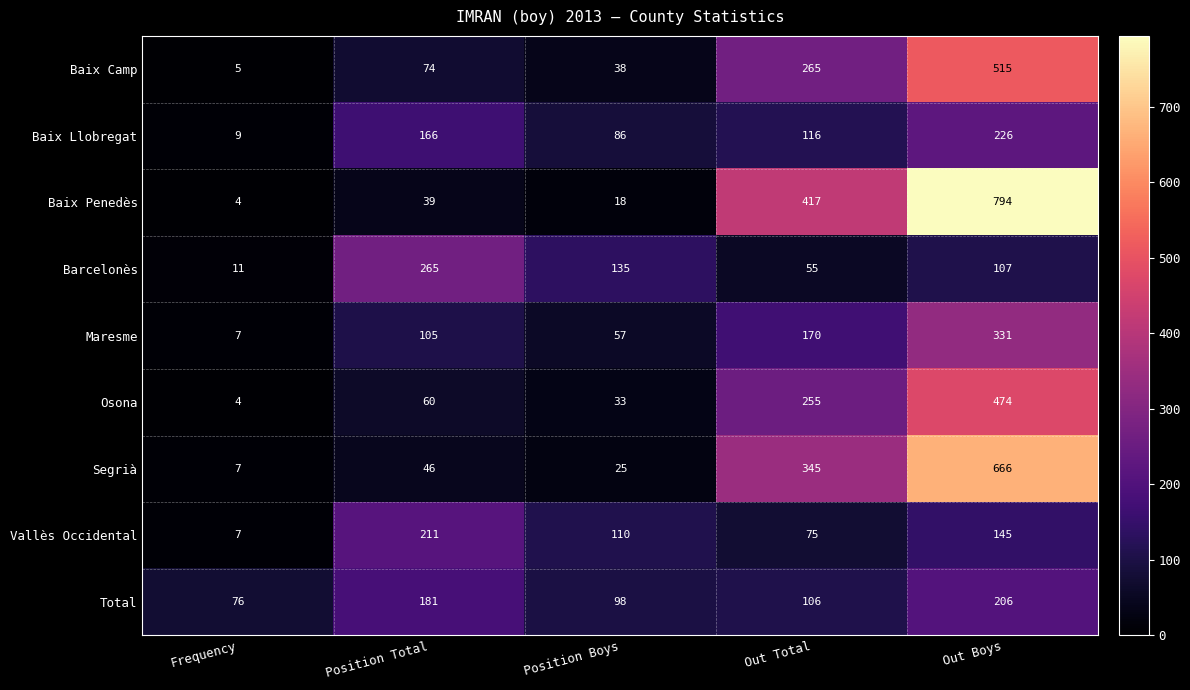

Read the Osona value at Out Total, to the nearest 5.

255